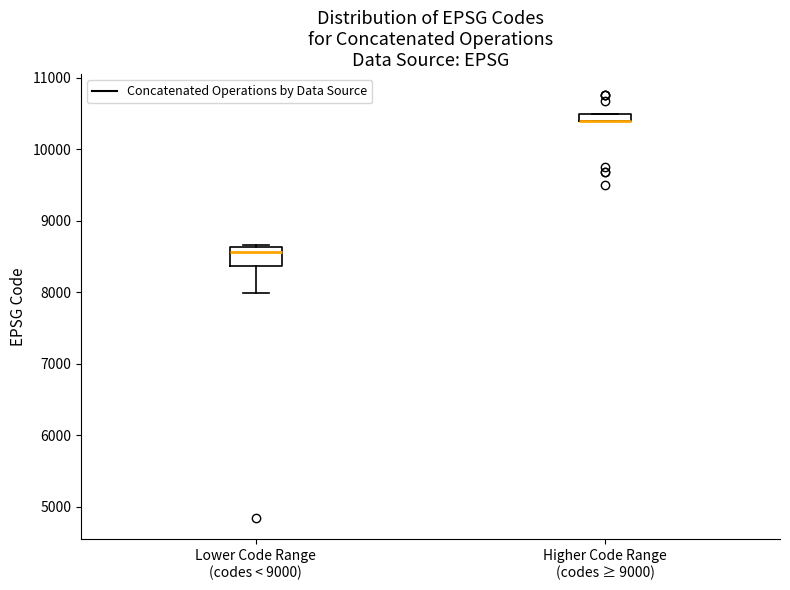

Comparing the boxes themselves (not the whiskers), which one is the tallest?

Lower Code Range (codes < 9000)